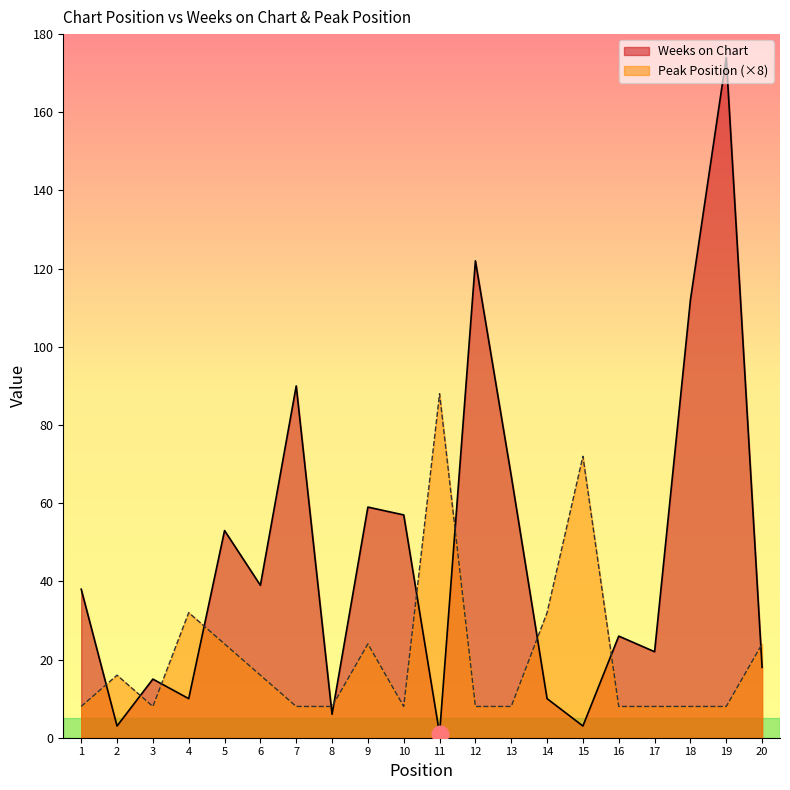

How many data points does each series have?

20